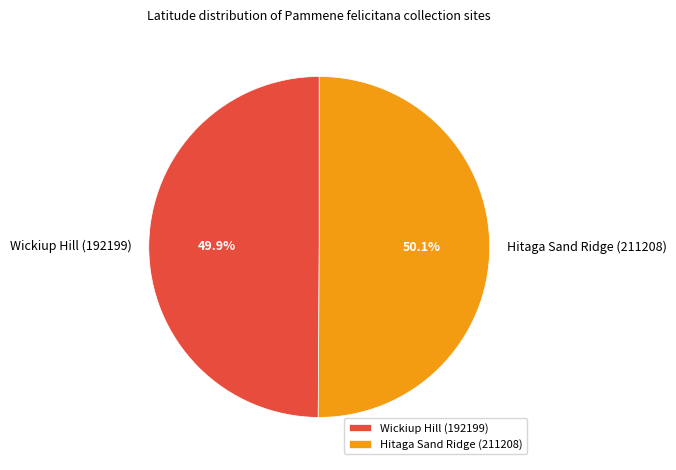

Is there any slice that represents more than half of the pie?

Yes